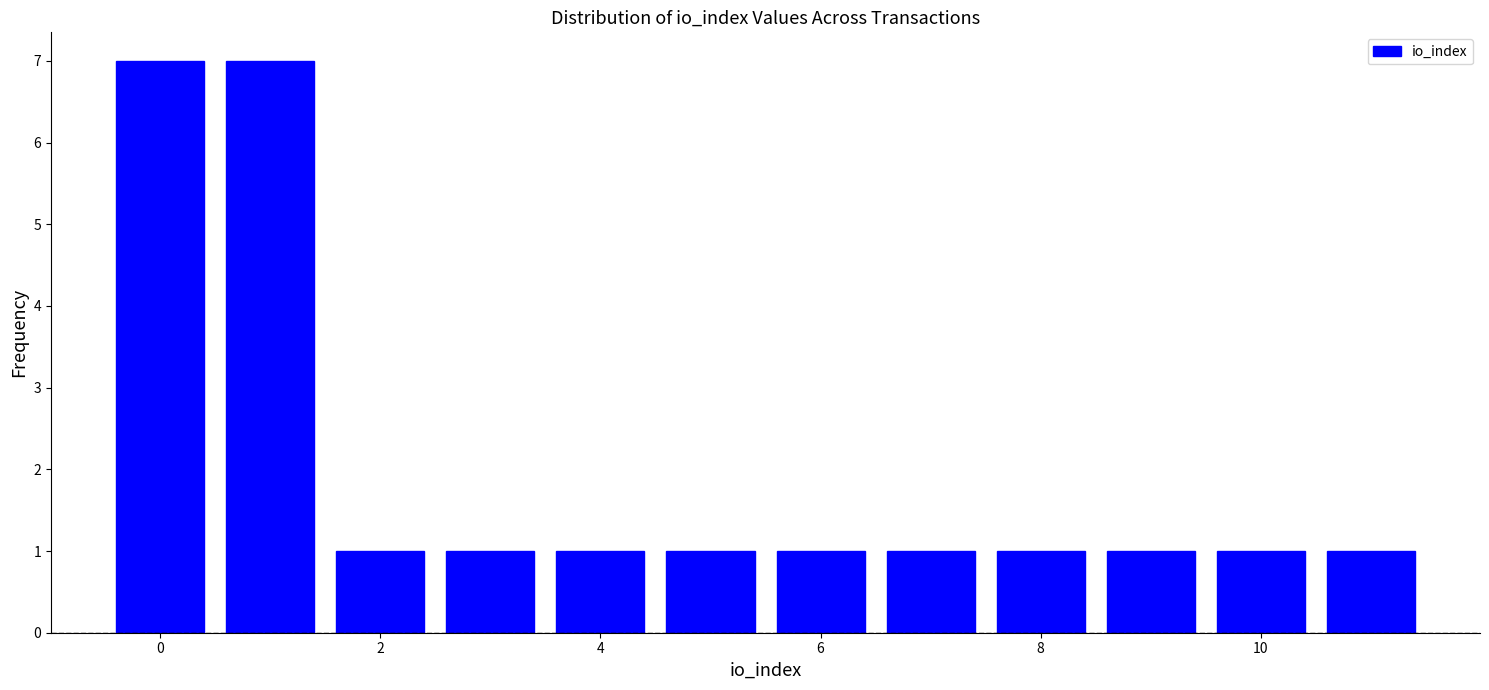

Reading left to right, list every bar in this chart as the range it spans on the x-axis followed by its height. Neither the bar edges nor the heights are printed on the chart, so give them approximately, as read against the axes.

-0.5 to 0.5: 7
0.5 to 1.5: 7
1.5 to 2.5: 1
2.5 to 3.5: 1
3.5 to 4.5: 1
4.5 to 5.5: 1
5.5 to 6.5: 1
6.5 to 7.5: 1
7.5 to 8.5: 1
8.5 to 9.5: 1
9.5 to 10.5: 1
10.5 to 11.5: 1